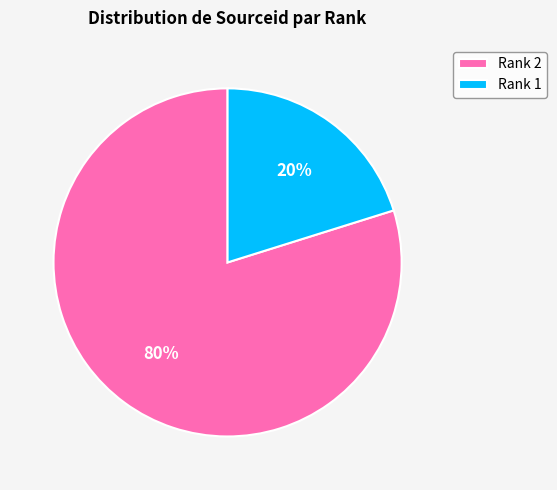

Count the number of slices in the pie.

2